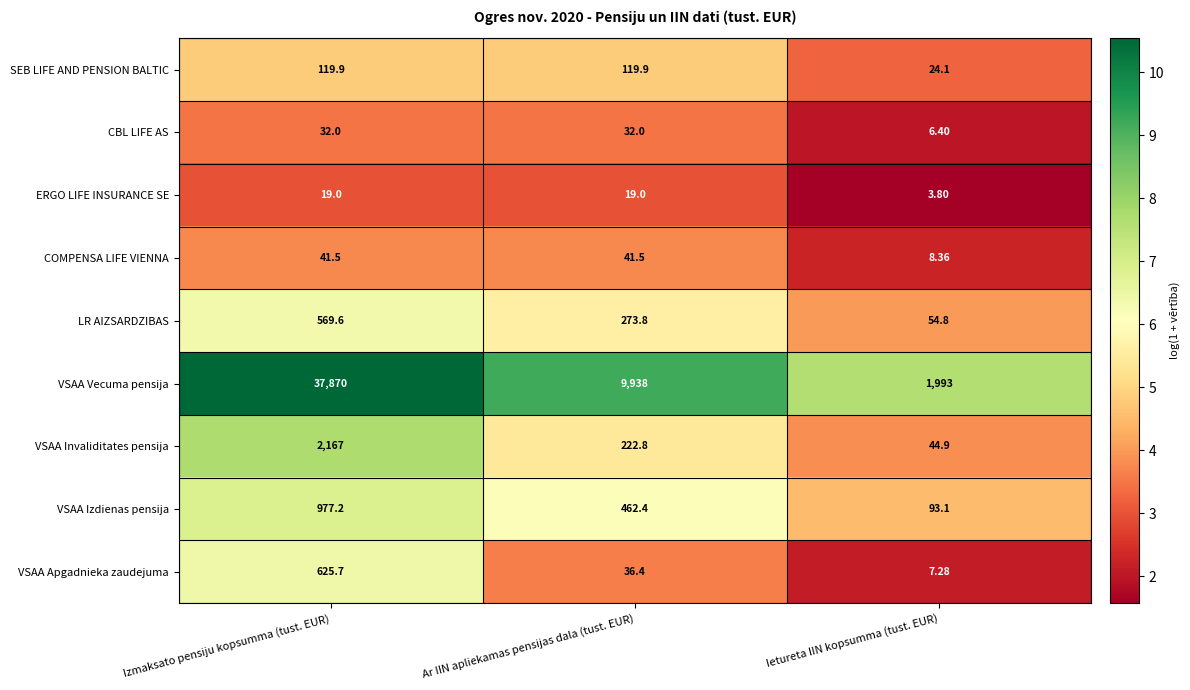

Where does the COMPENSA LIFE VIENNA series first go above 41?

Izmaksato pensiju kopsumma (tust. EUR)